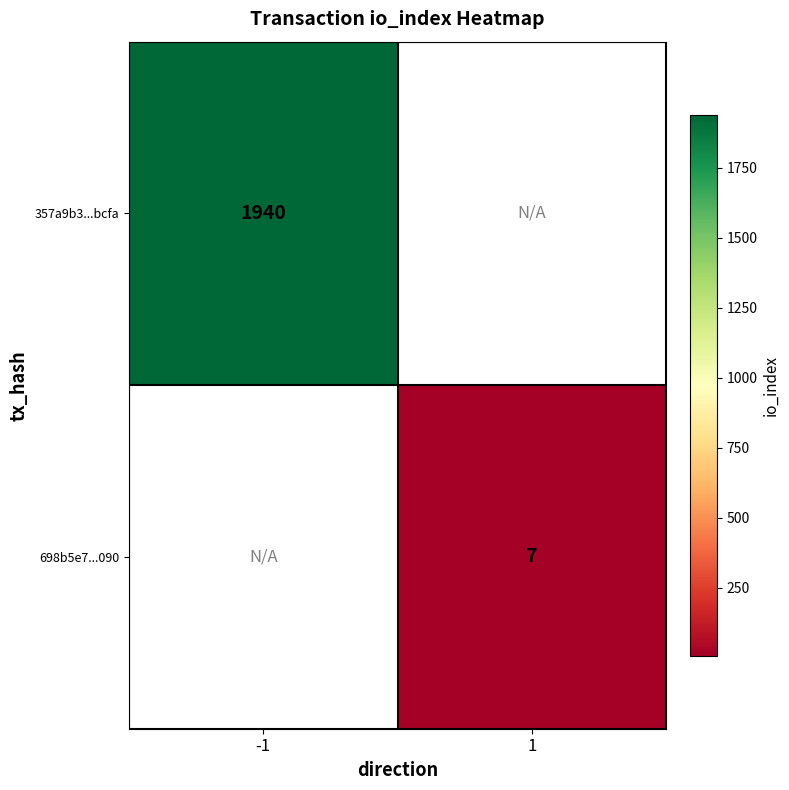

True or false: 357a9b3...bcfa has a value of 762 at -1.

False